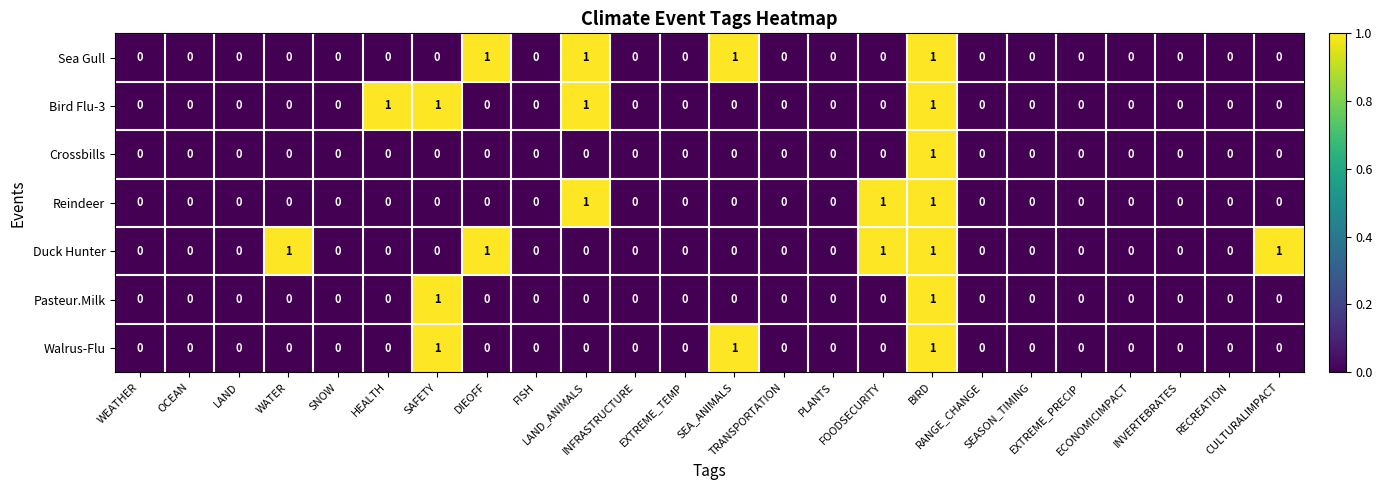

Which series has the largest total across all categories?

Duck Hunter